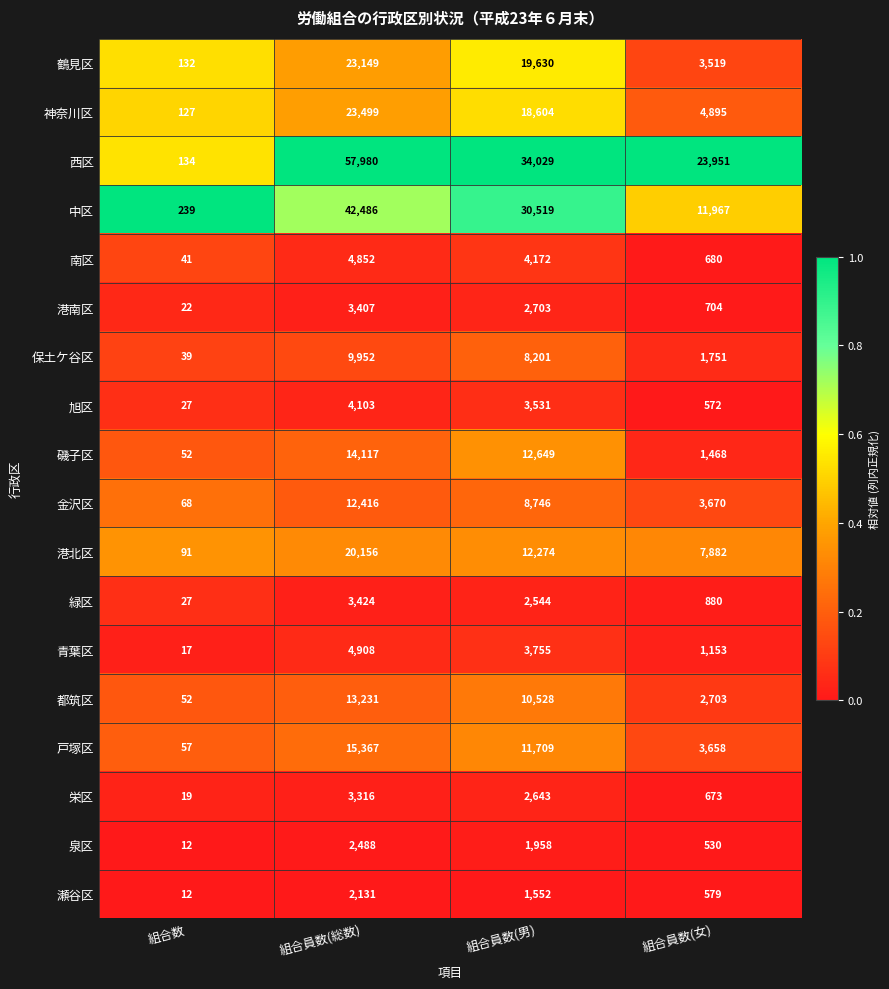

Which series has the widest spread of values?

西区